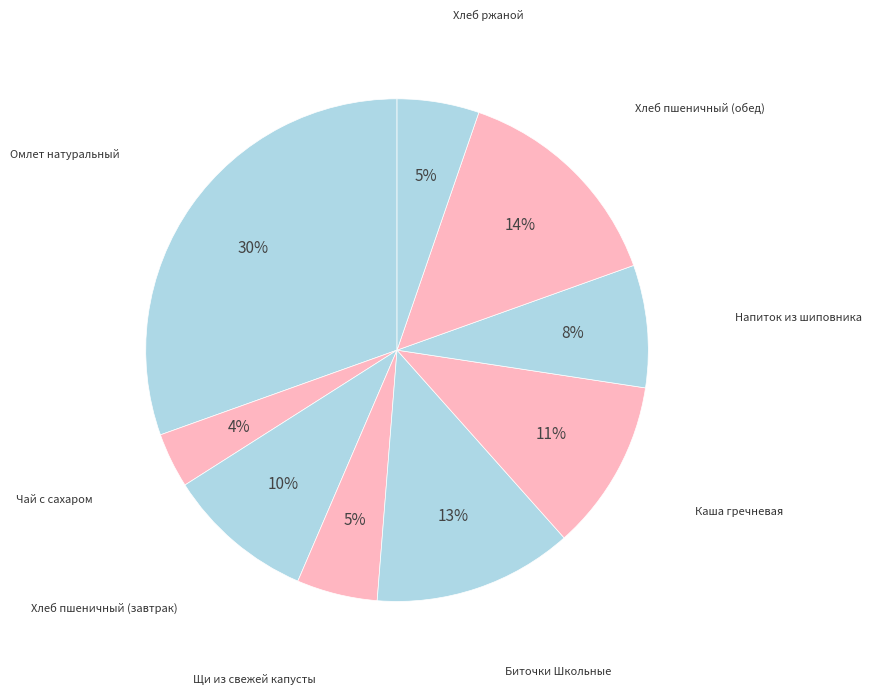

Count the number of slices in the pie.

9